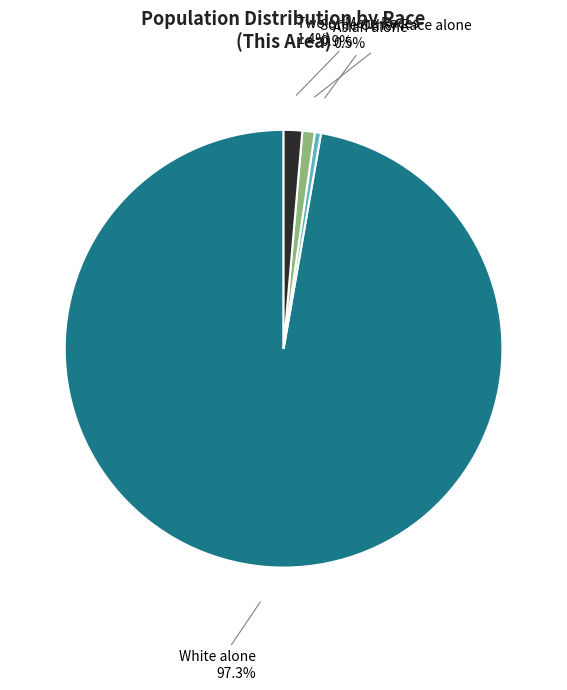

Is there any slice that represents more than half of the pie?

Yes